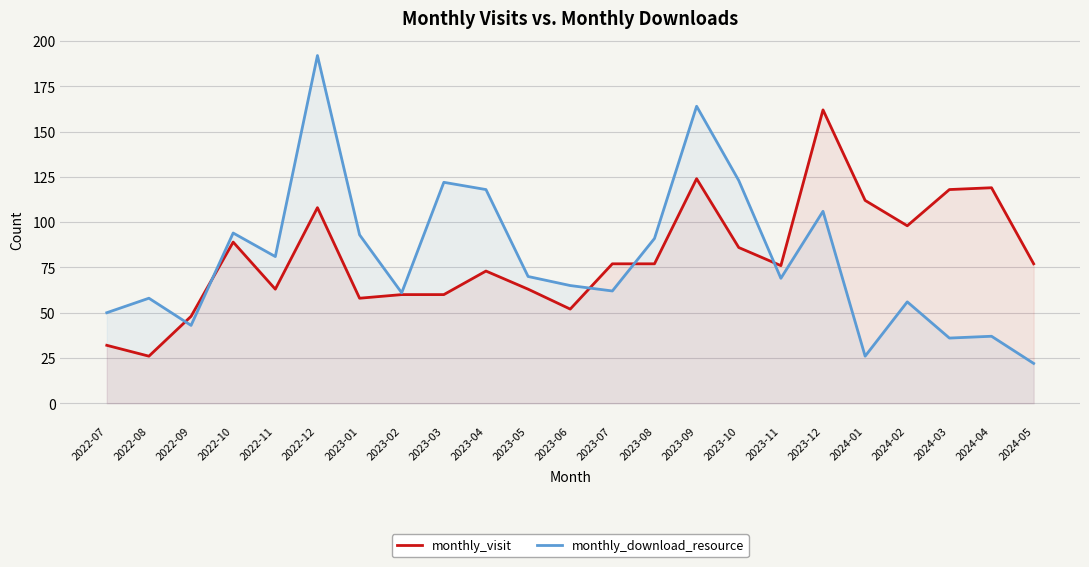

List the series in order of their peak value, lowest first.

monthly_visit, monthly_download_resource